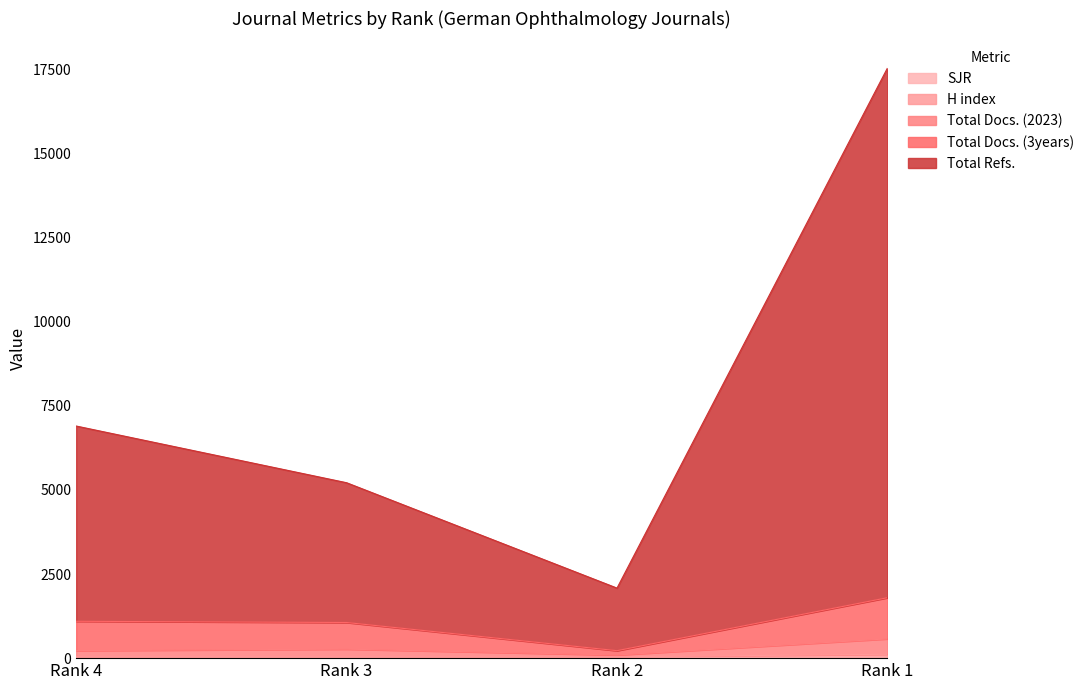

Reading left to right, what are all the values shown in this chart?

SJR: Rank 4=0.3	Rank 3=0.3	Rank 2=0.7	Rank 1=1.0
H index: Rank 4=41.3	Rank 3=42.3	Rank 2=39.7	Rank 1=115.0
Total Docs. (2023): Rank 4=224.3	Rank 3=267.3	Rank 2=93.7	Rank 1=573.0
Total Docs. (3years): Rank 4=1095.3	Rank 3=1059.3	Rank 2=221.7	Rank 1=1796.0
Total Refs.: Rank 4=6898.3	Rank 3=5213.3	Rank 2=2081.7	Rank 1=17536.0